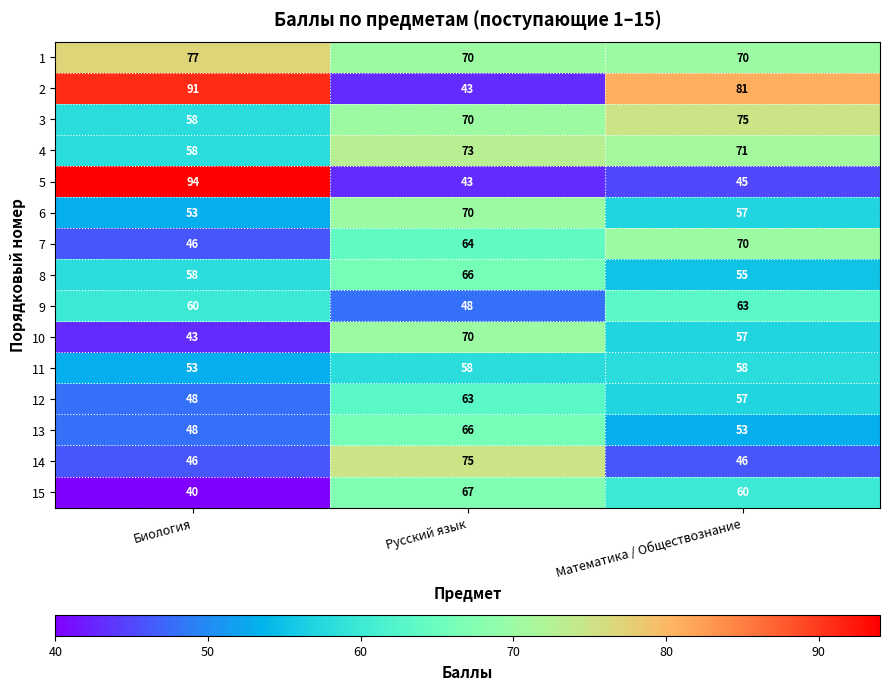

The 8 series shows 23 at Математика / Обществознание. True or false?

False